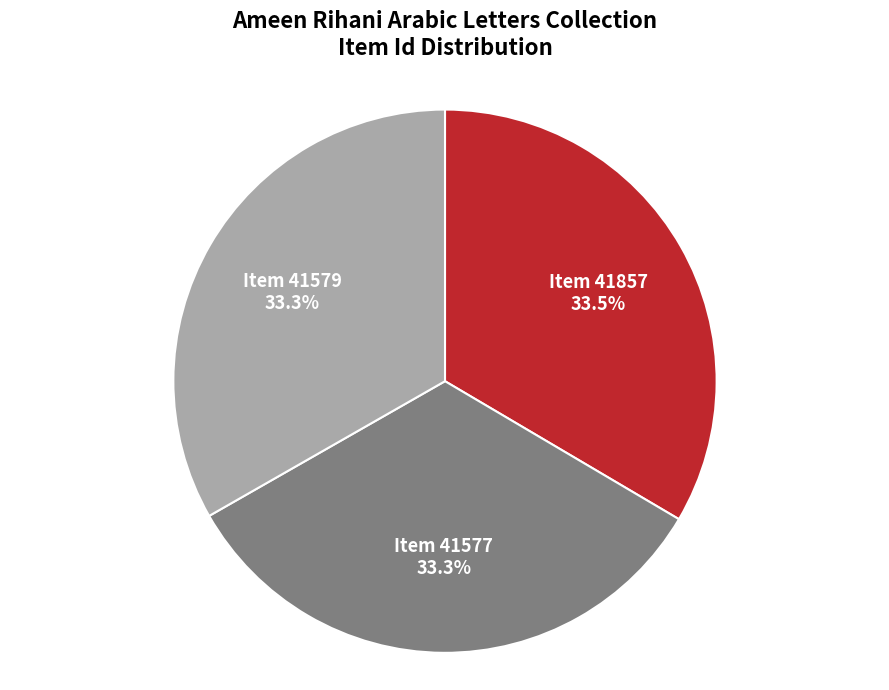

What is the ratio of the value at Item 41577 to the value at Item 41857?

1.0